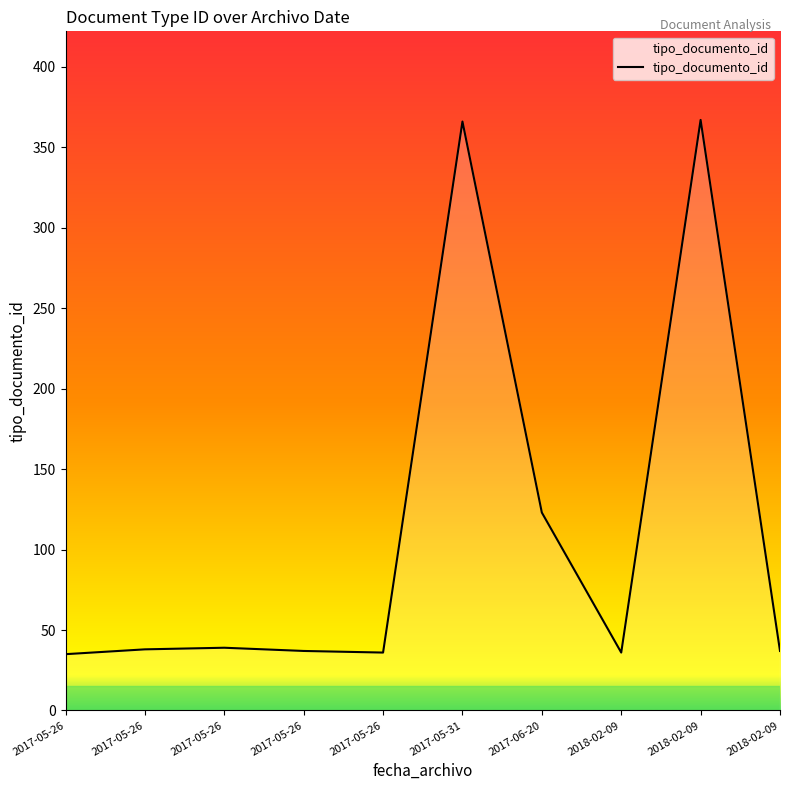

What is the difference between the maximum and minimum values?

332